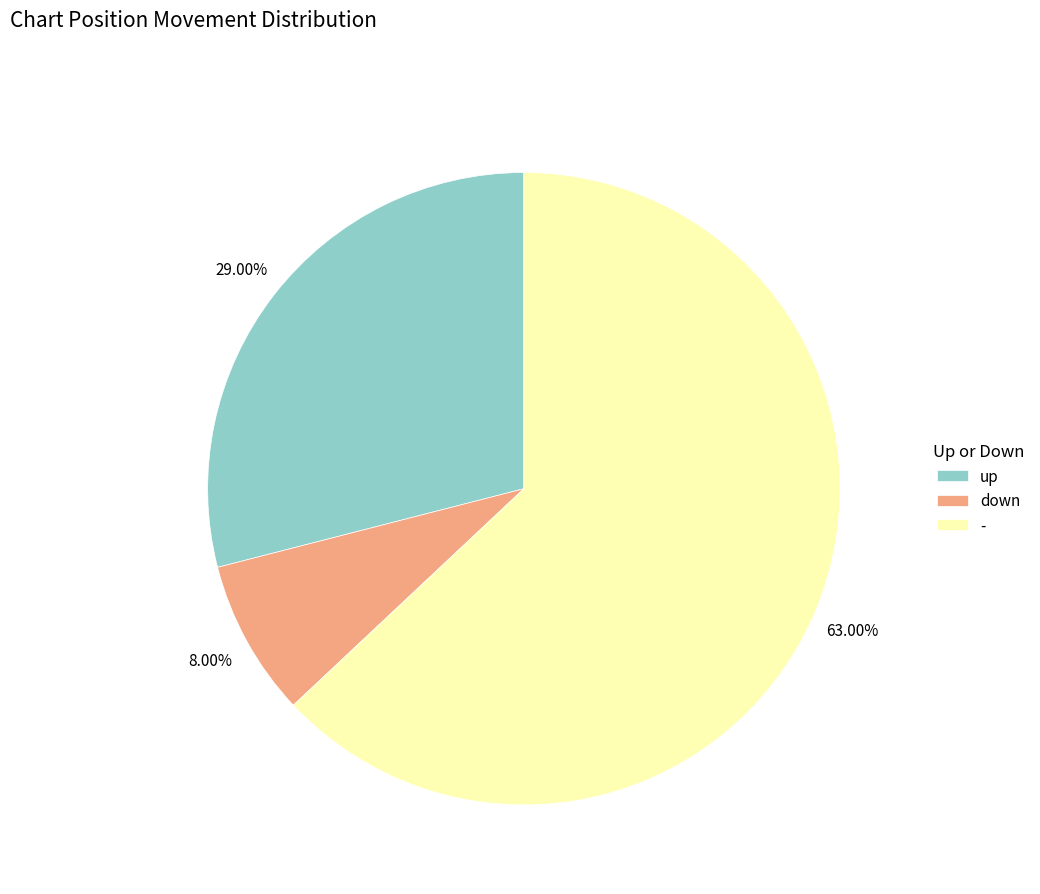

Is the sum of - and up greater than half?

Yes